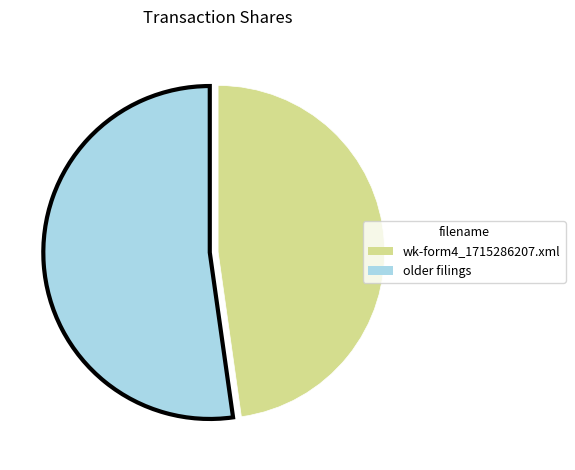

Does any single category account for the majority?

Yes